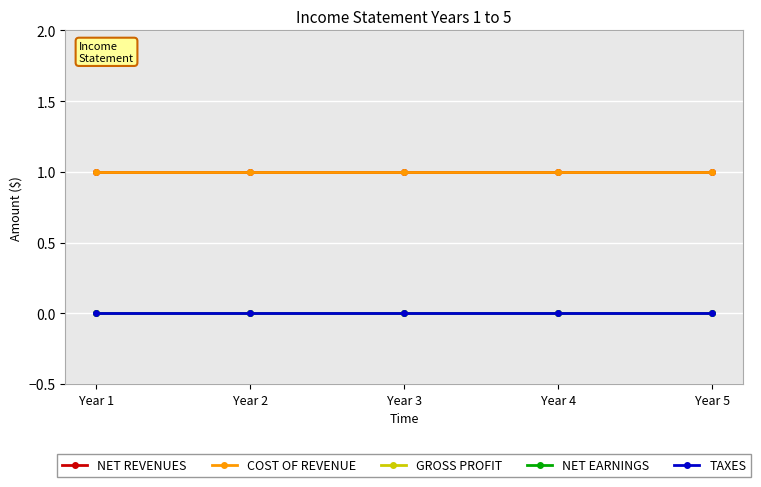

True or false: NET EARNINGS and NET REVENUES intersect in this chart.

False